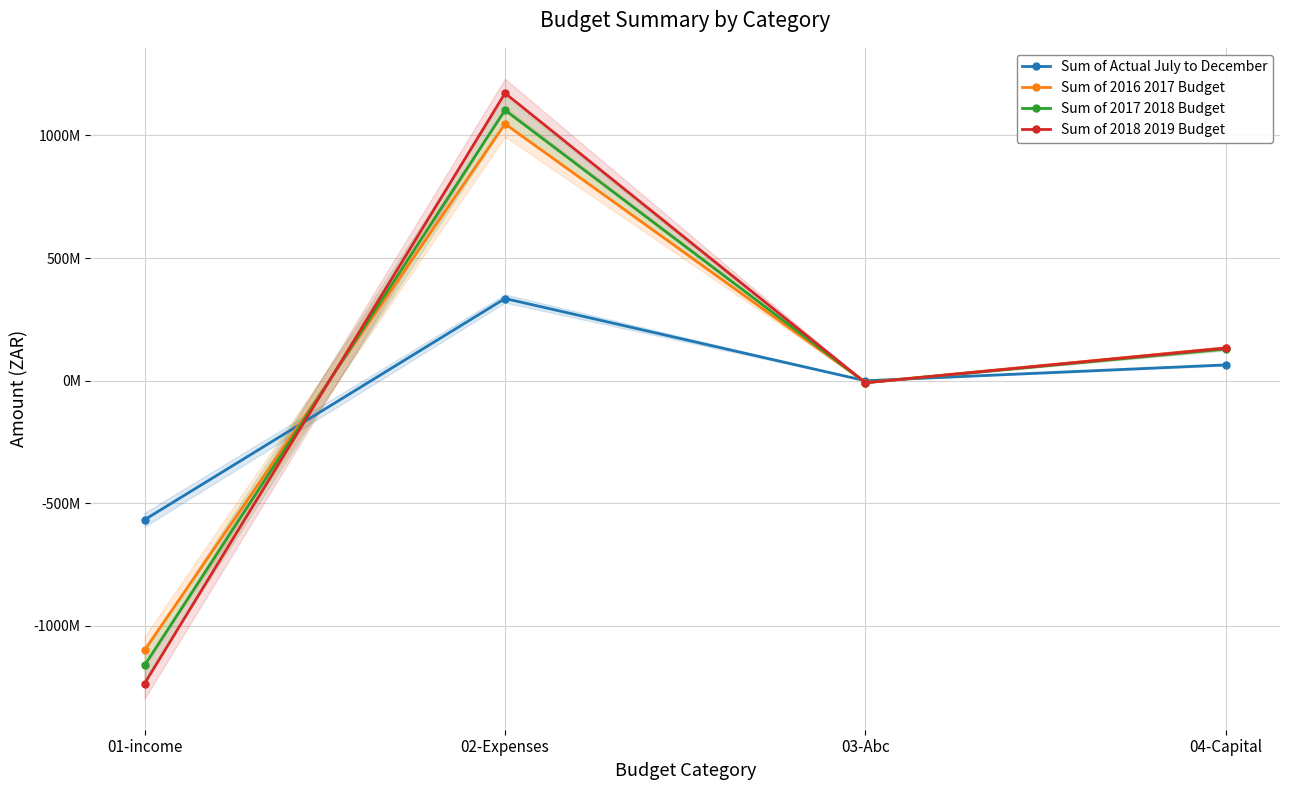

True or false: Sum of 2016 2017 Budget has a value of 384700179.4 at 02-Expenses.

False